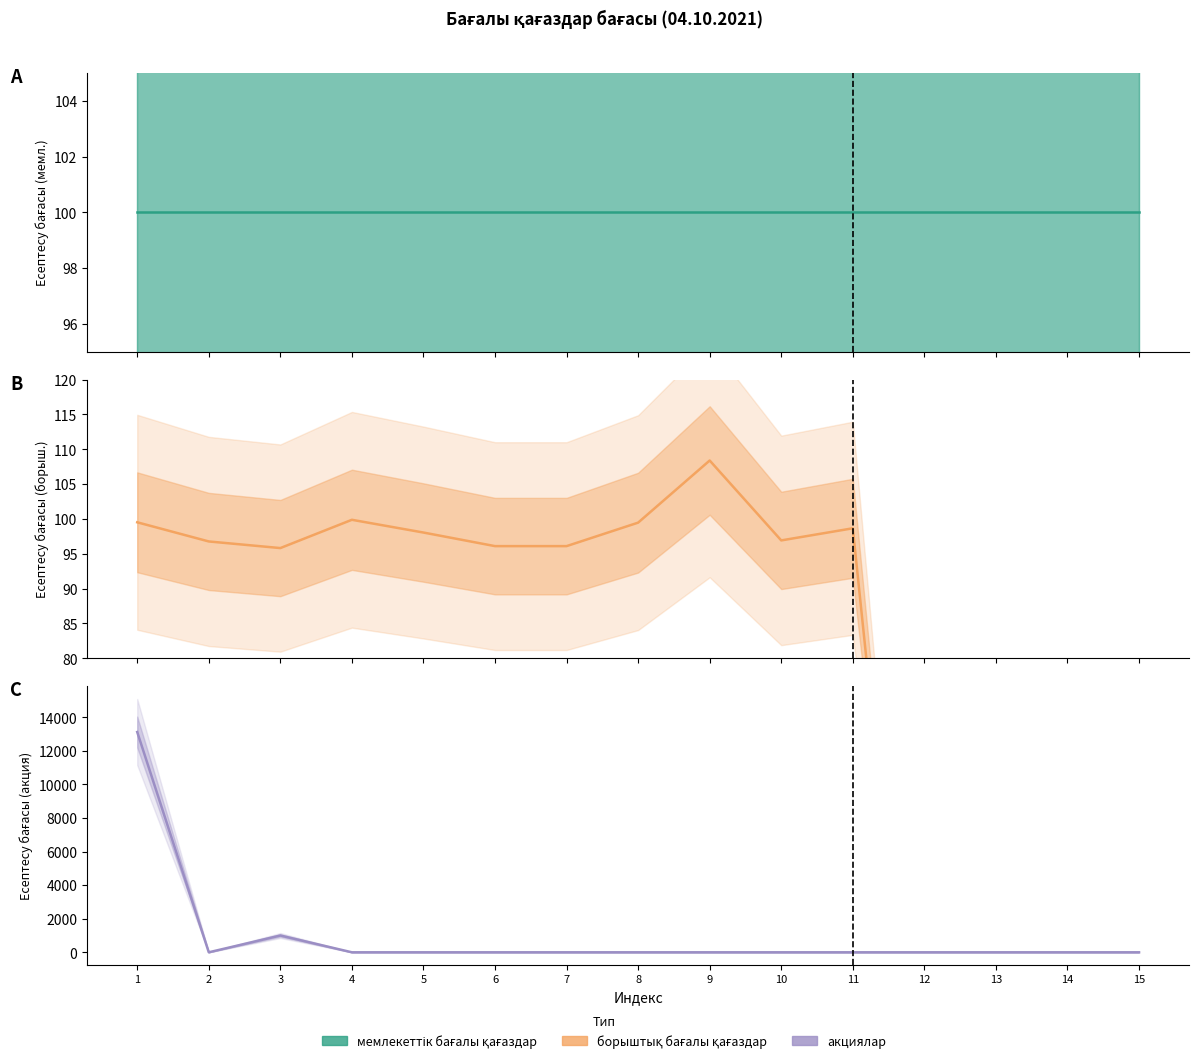

Rank the categories by акциялар value from lowest to highest.

2, 4, 5, 6, 7, 8, 9, 10, 11, 12, 13, 14, 15, 3, 1